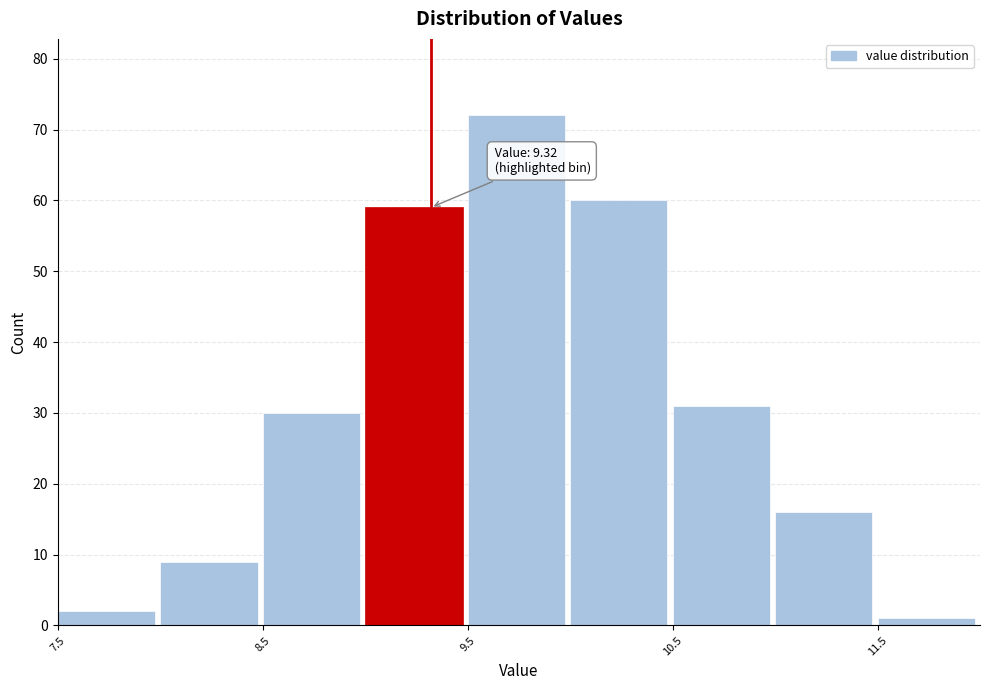

Which range on the x-axis has the tallest bar?

9.5 to 10.0